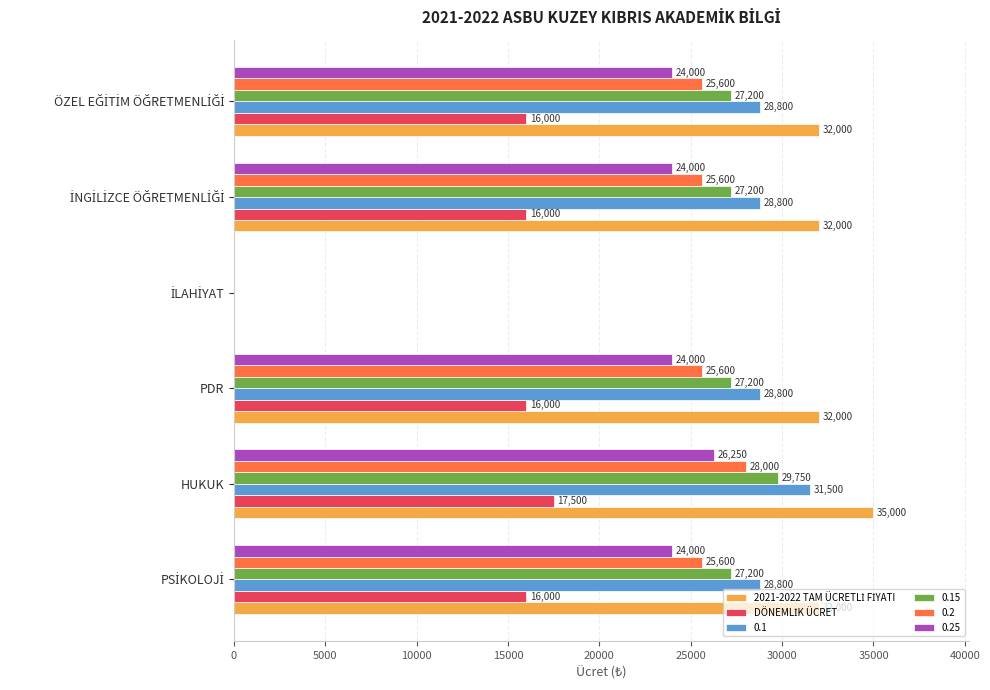

At which category is the sum across all series the highest?

HUKUK